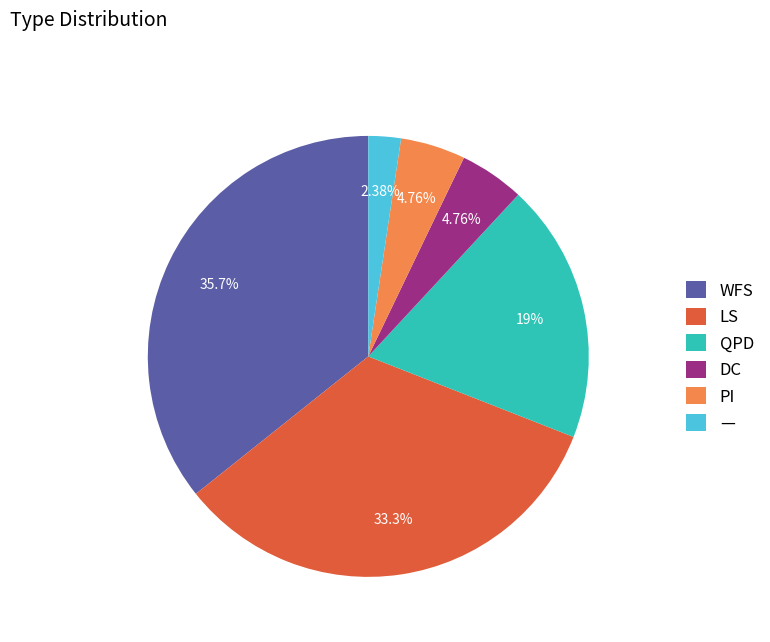

To the nearest percent, what is the average slice percentage?

17%